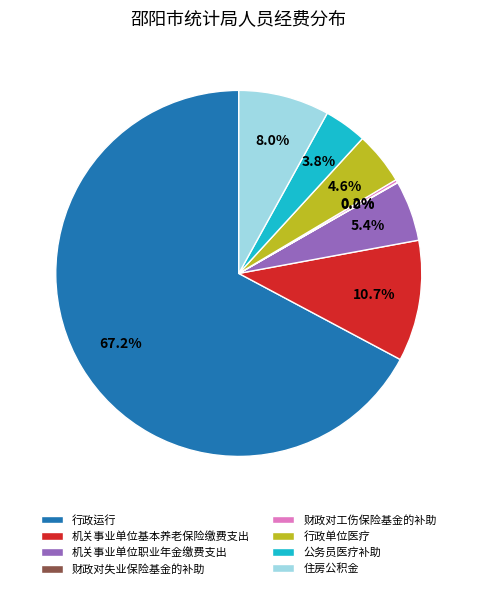

What is the largest slice in the pie chart?

行政运行